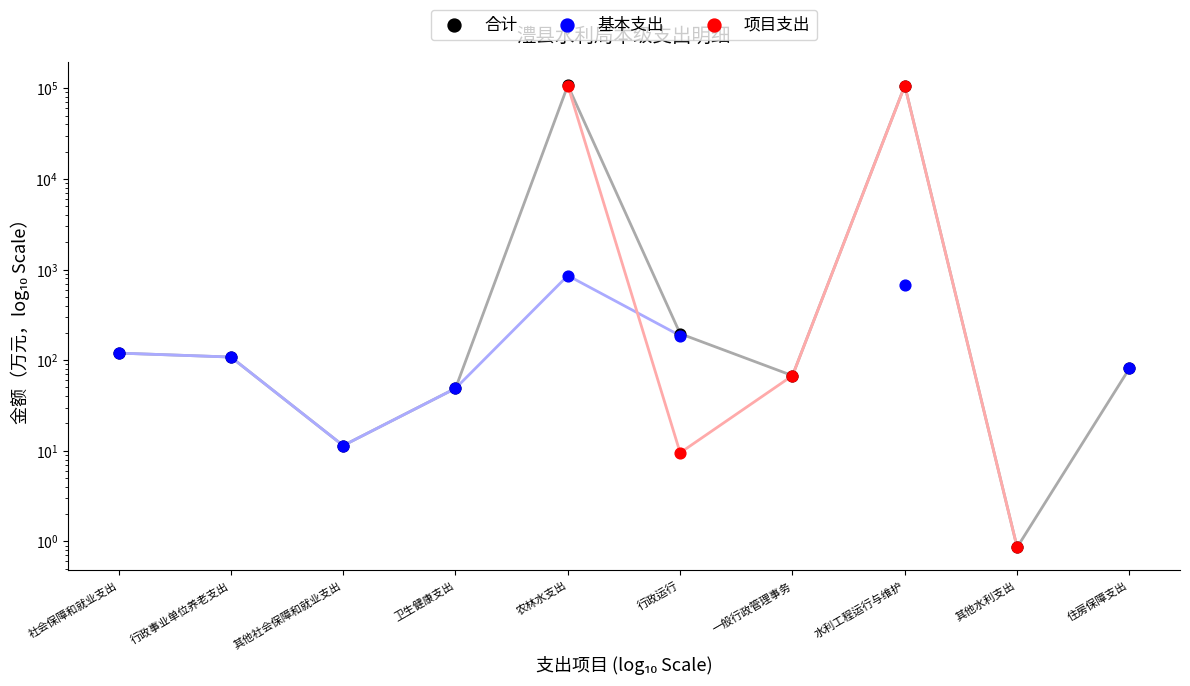

Which series has the largest Y range (max minus min)?

合计